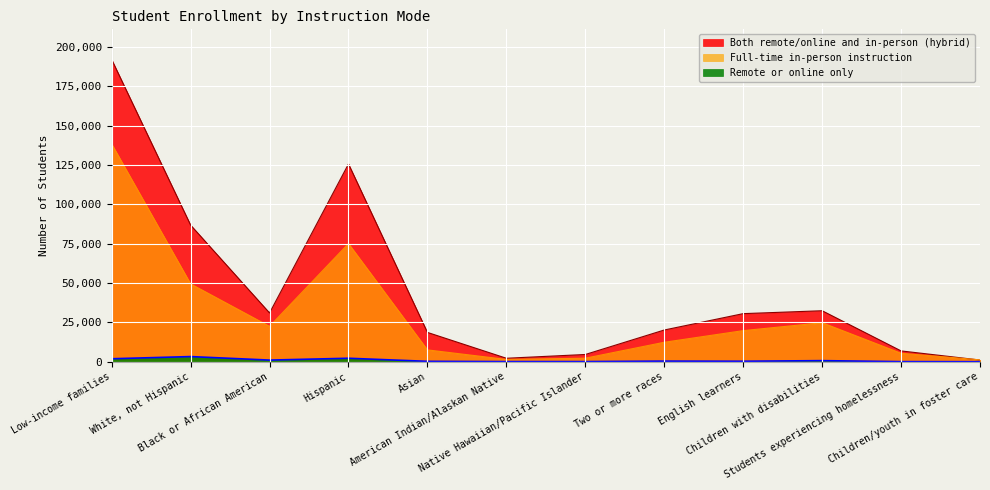

True or false: Remote or online only and Full-time in-person instruction intersect in this chart.

False